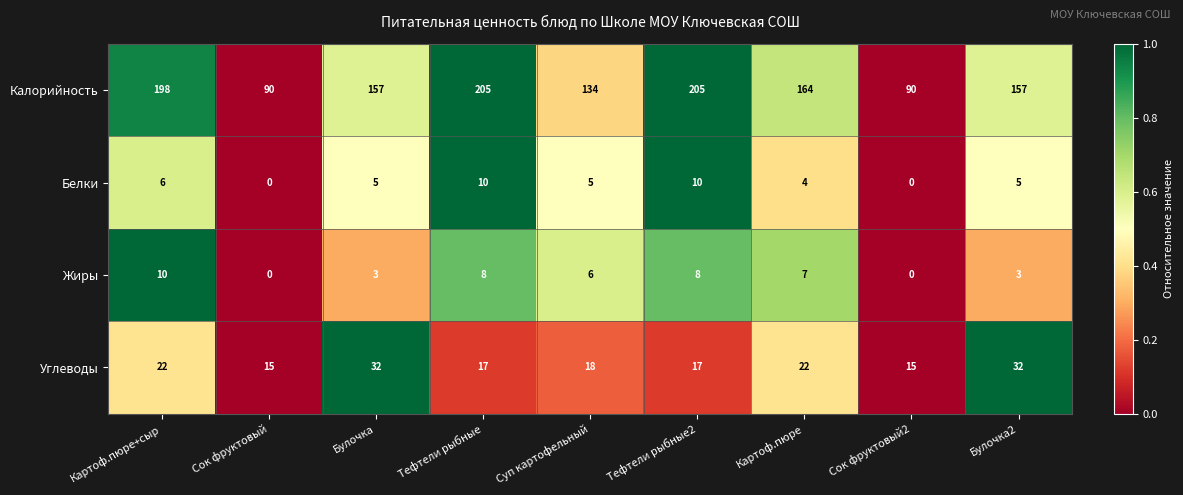

How many categories are shown in the chart?

9